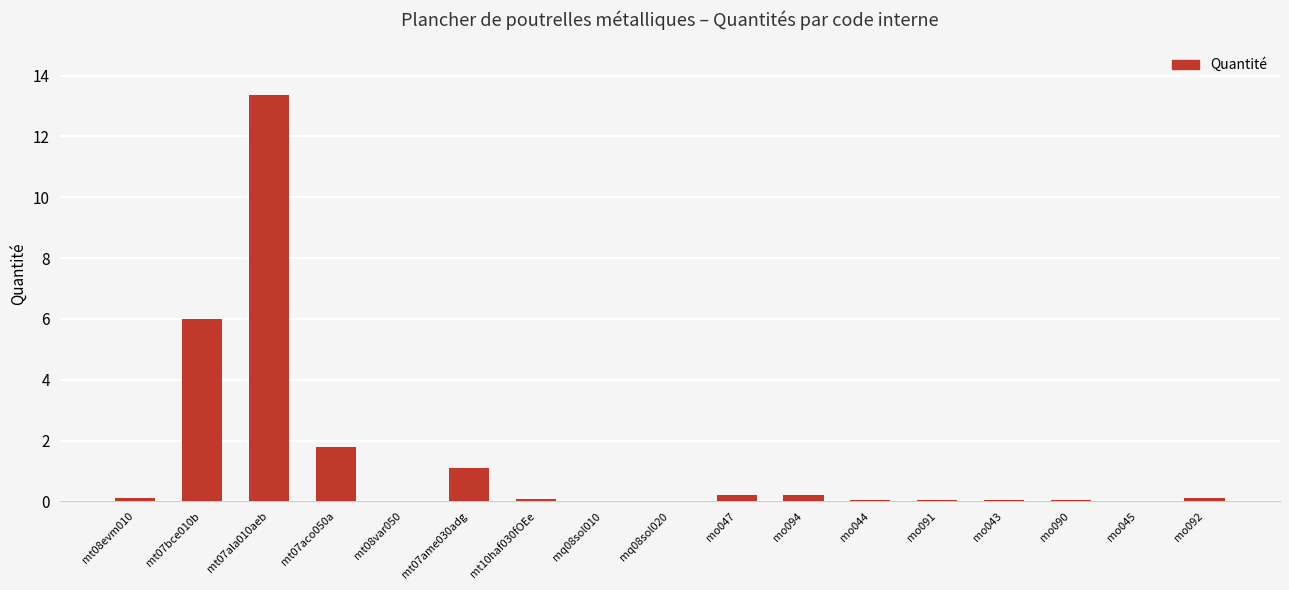

Which category has the highest value across all series?

mt07ala010aeb